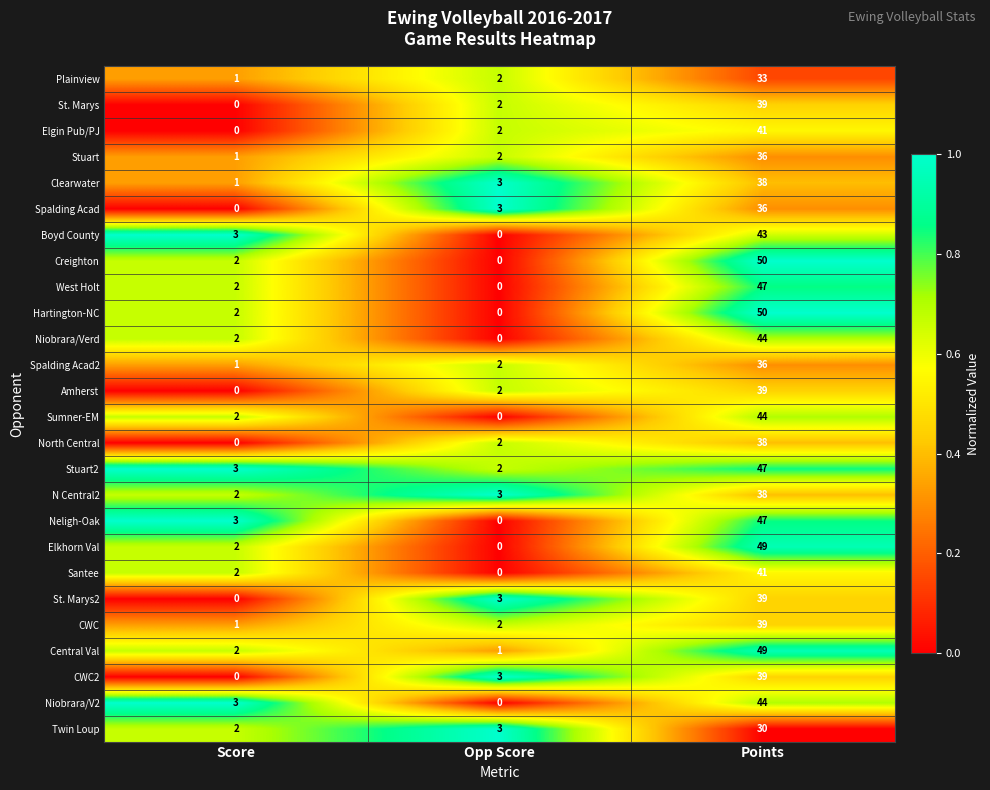

At how many categories does at least one series exceed 0?

3